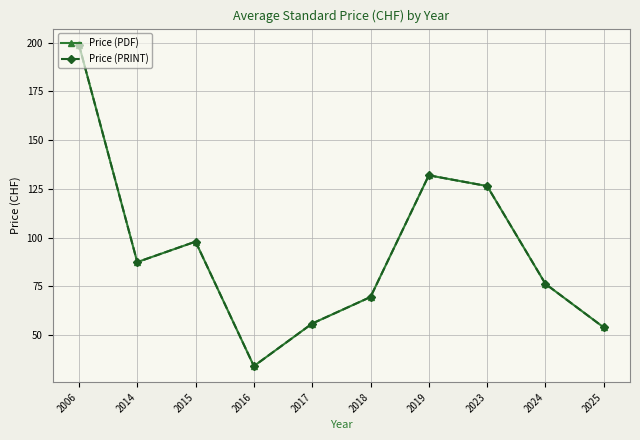

Does the chart have visible grid lines?

Yes